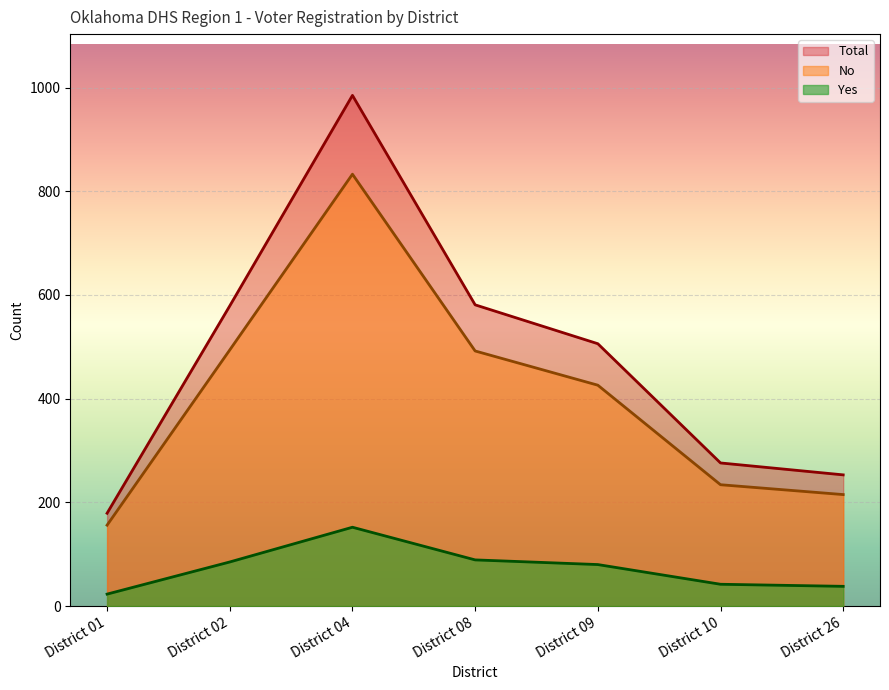

Which category has the lowest value across all series?

District 01